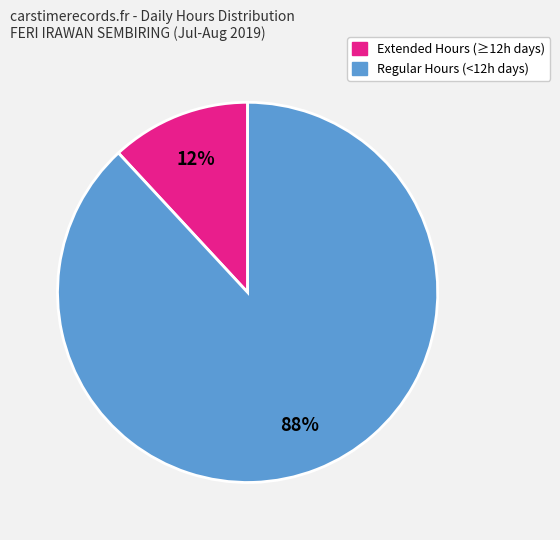

To the nearest percent, what is the difference between the largest and smallest slice percentages?

76%